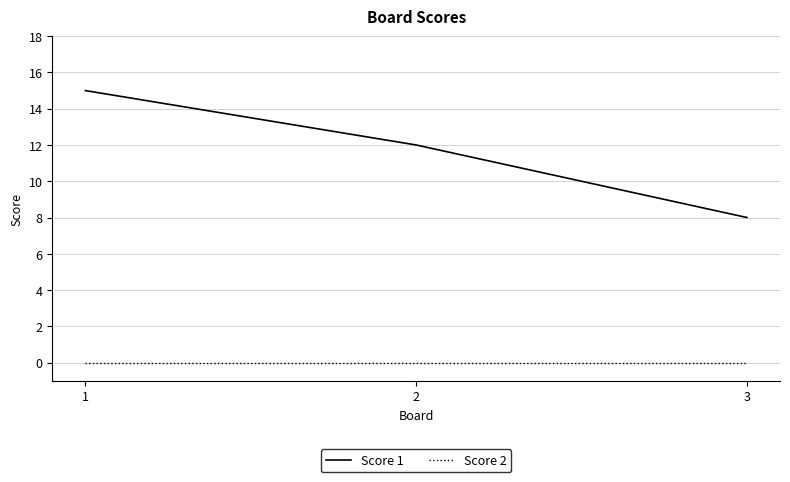

What is the spread (max minus min) of values at 3?

8